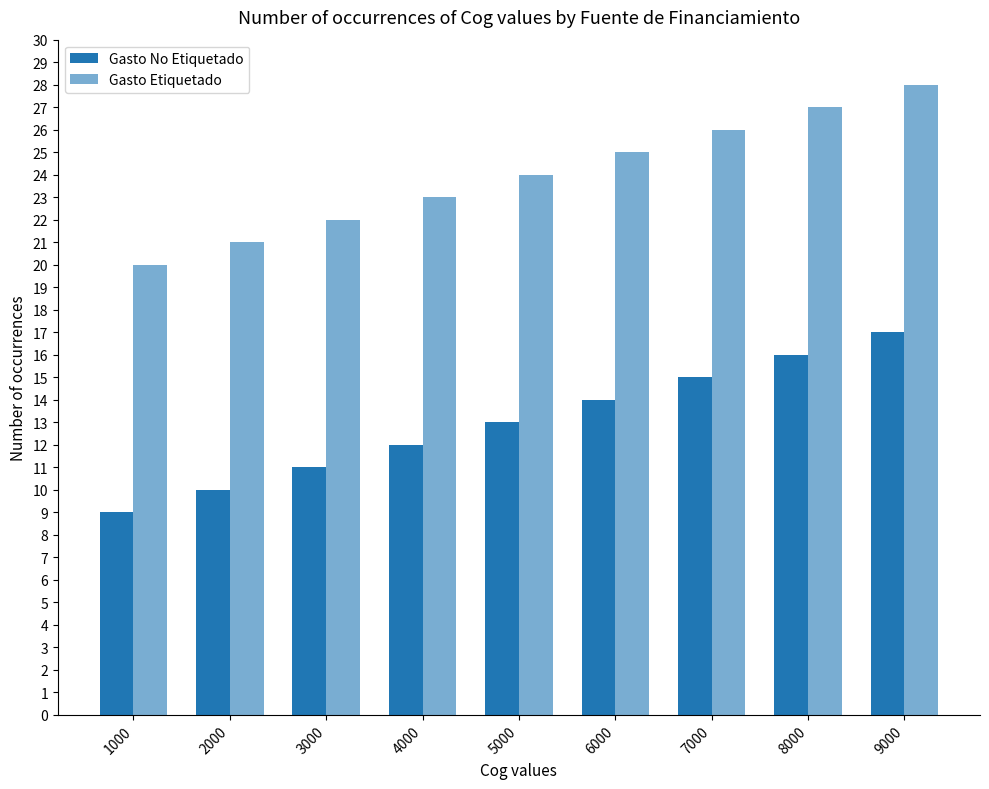

Reading left to right, transcribe all the data shown in this chart.

Gasto No Etiquetado: 1000=9	2000=10	3000=11	4000=12	5000=13	6000=14	7000=15	8000=16	9000=17
Gasto Etiquetado: 1000=20	2000=21	3000=22	4000=23	5000=24	6000=25	7000=26	8000=27	9000=28